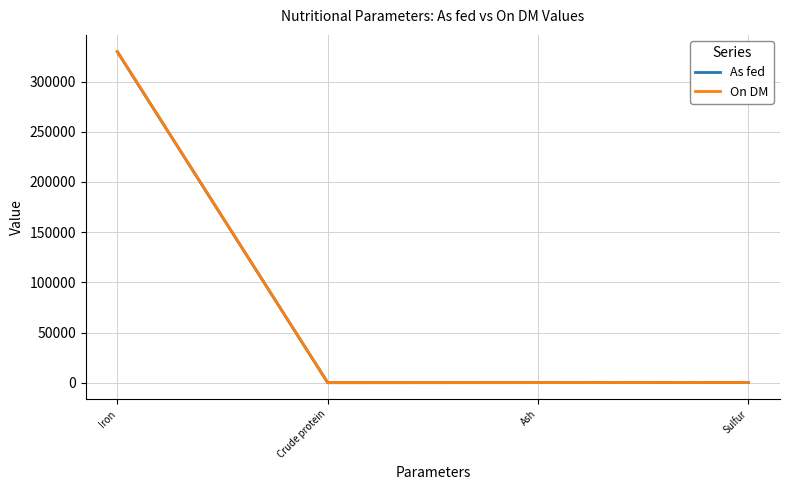

How many lines are shown in the chart?

2